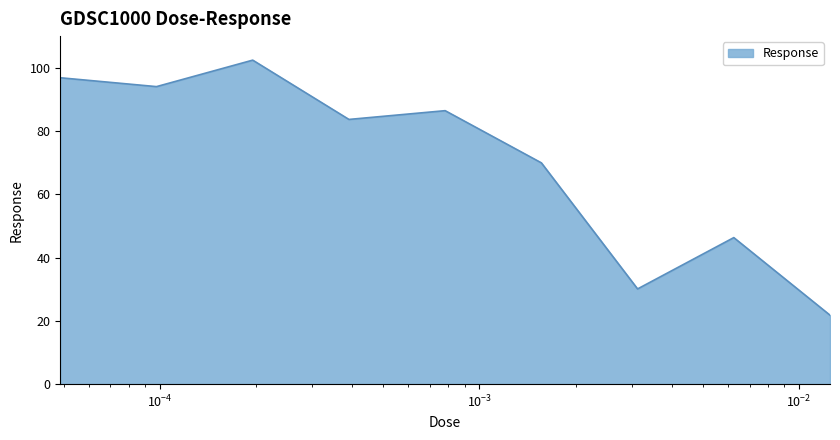

What is the difference between the maximum and minimum values?

80.6